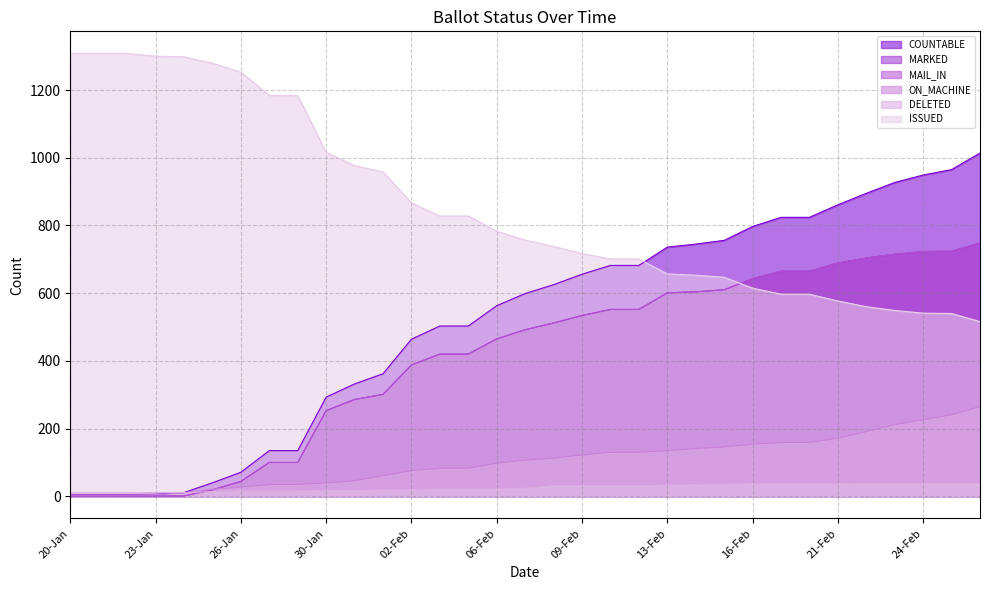

What are all the series names shown in the legend?

COUNTABLE, MARKED, MAIL_IN, ON_MACHINE, DELETED, ISSUED